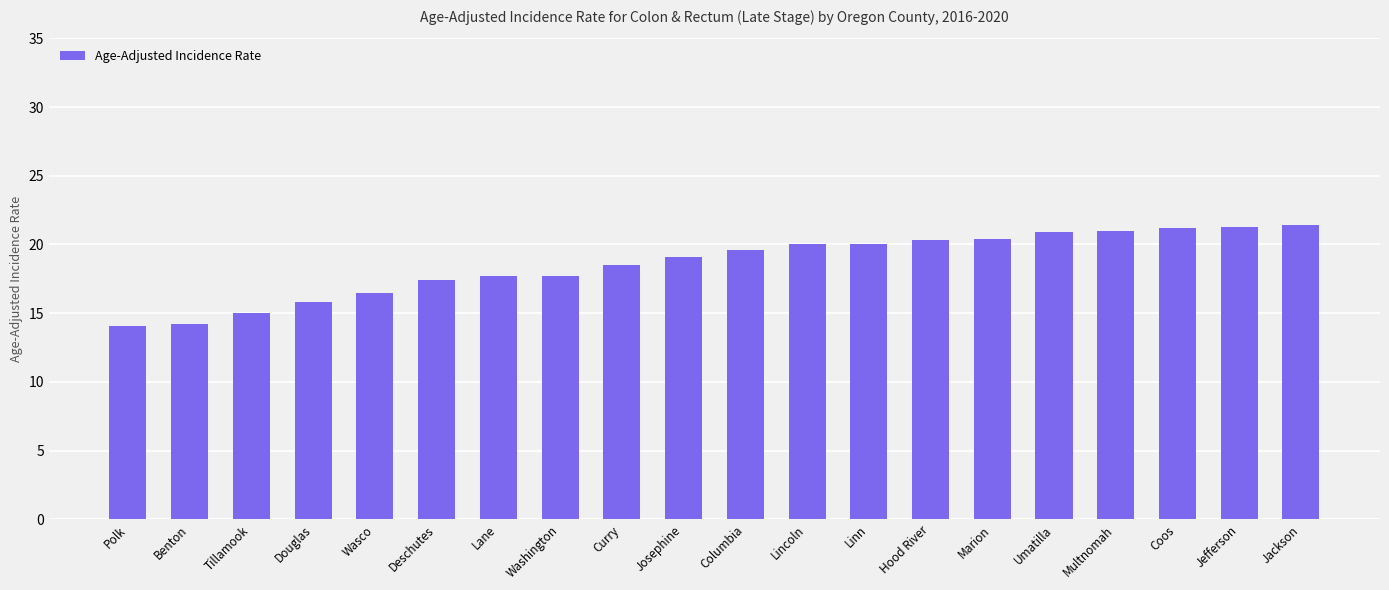

Approximately how many times larger is the value at Marion compared to Jefferson?

1.0